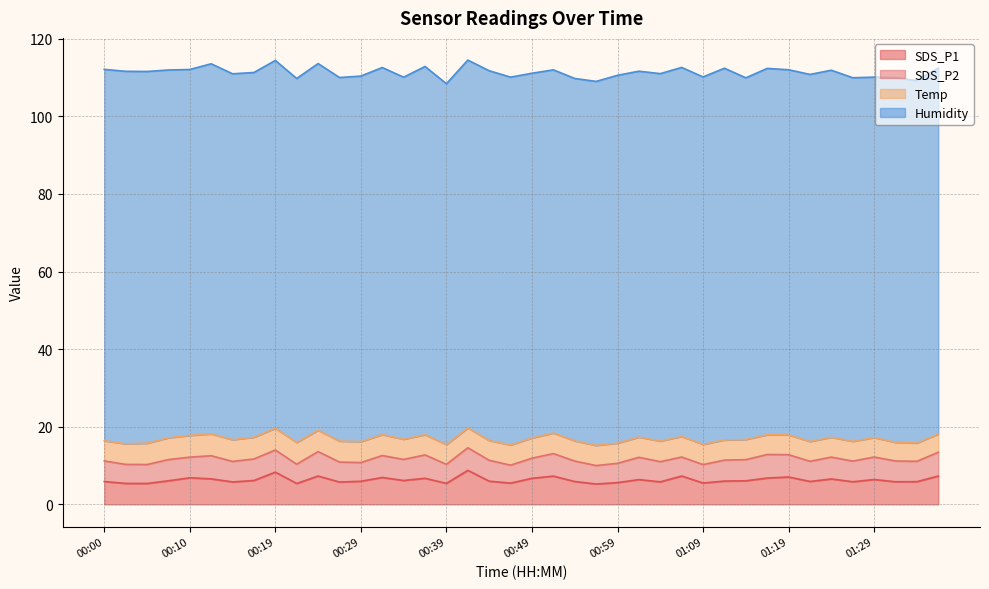

At which category does SDS_P2 reach its first local valley?

00:05